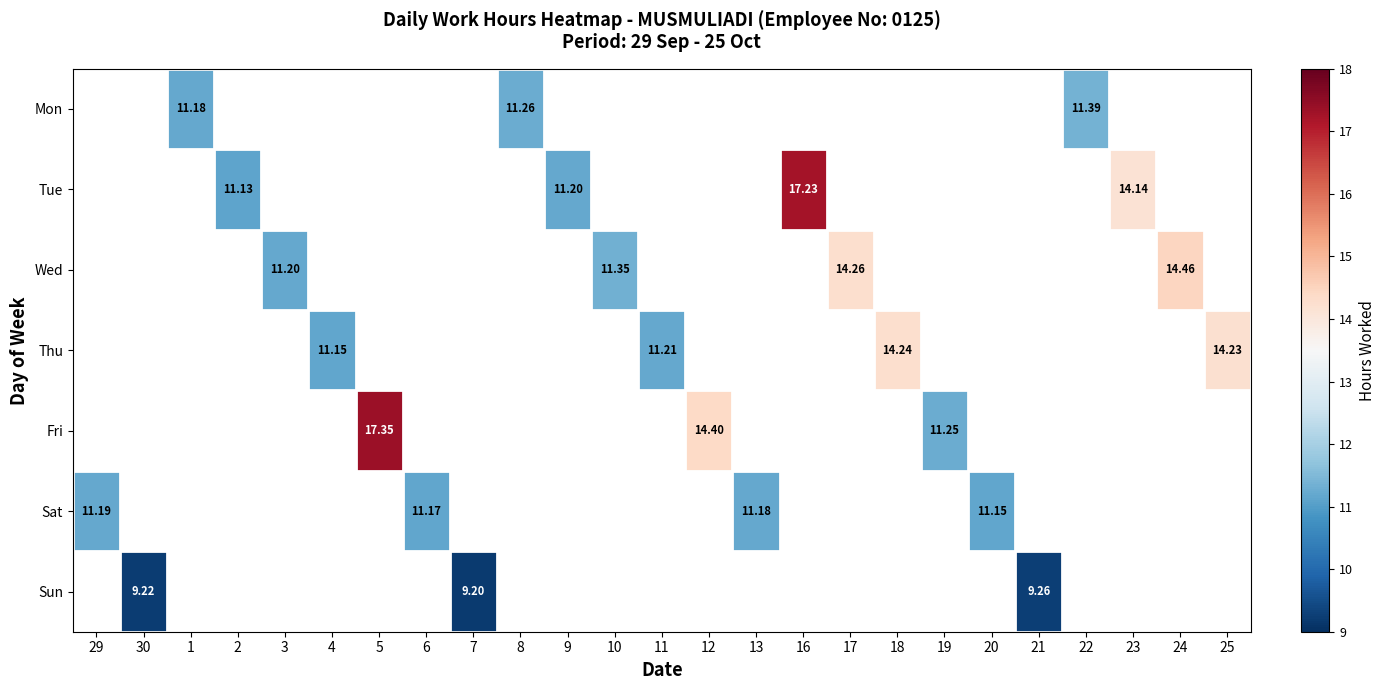

What is the maximum value shown in the chart?

17.4